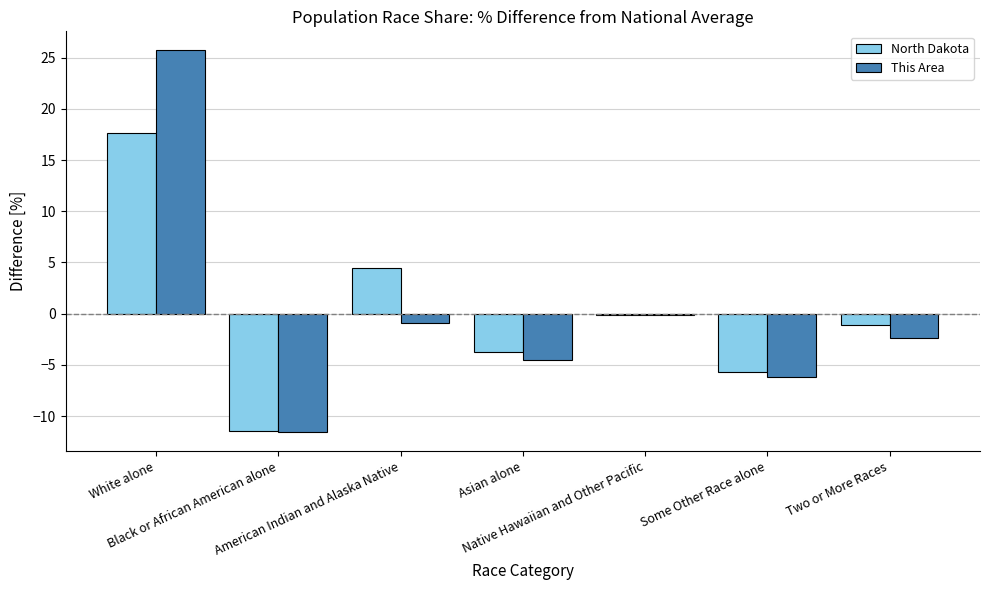

What is the difference between the maximum and minimum values in the This Area series?

37.3